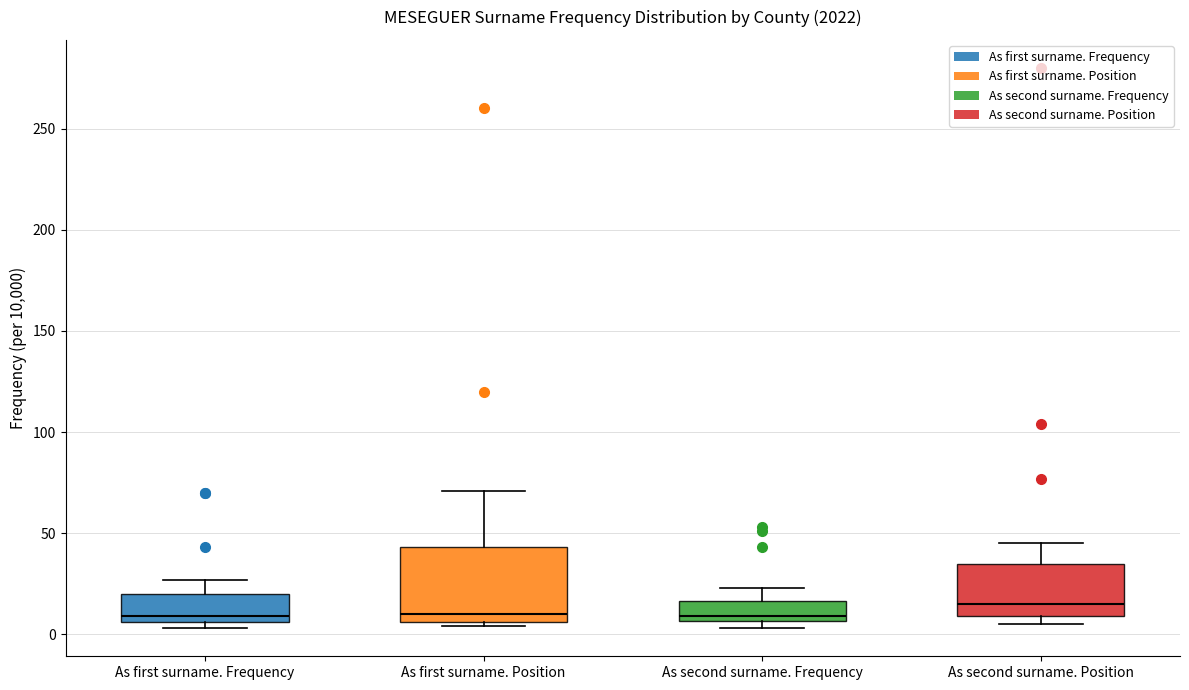

Which box is the tallest, from its lower edge to its upper edge?

As first surname. Position